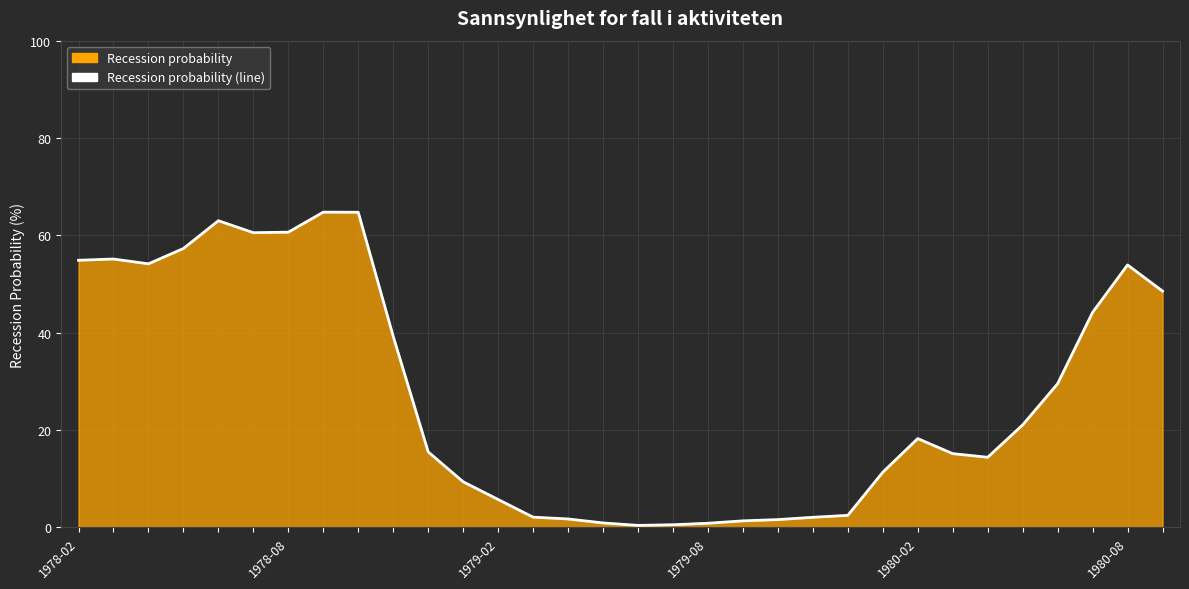

Read the value at 25.

15.2